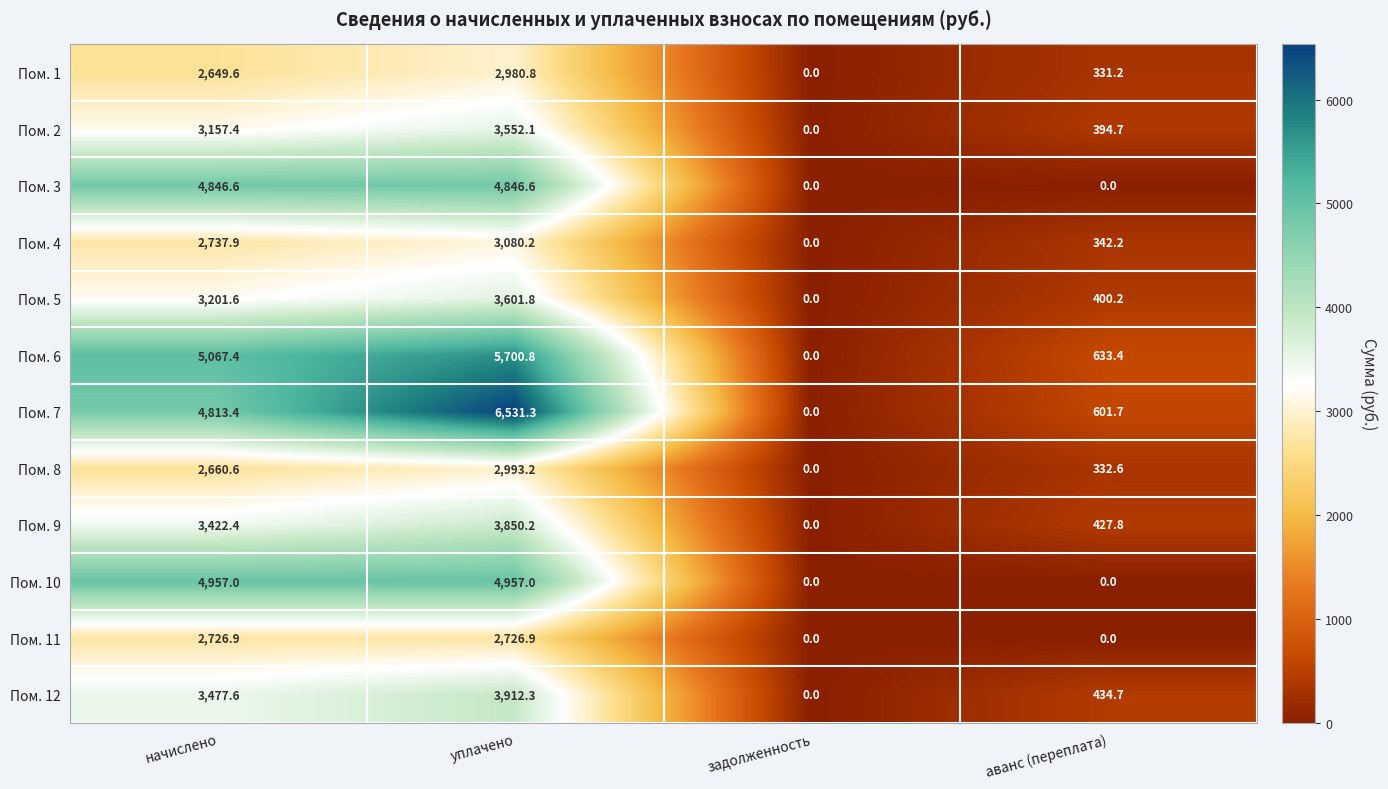

What is the highest value of the Пом. 2 series?

3552.1